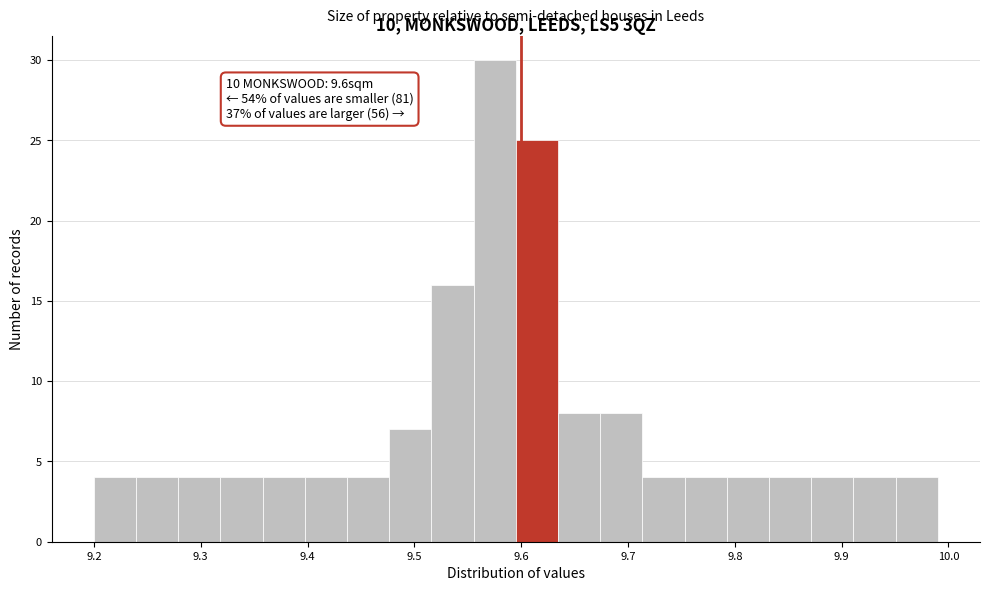

Around what value on the x-axis is the tallest bar? Give the approximate position of its centre, as read against the axis.

9.58